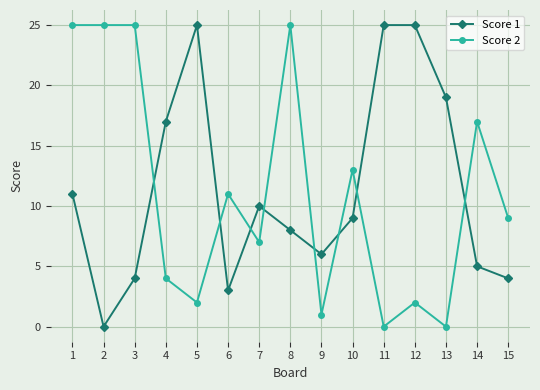

What is the greatest value displayed?

25